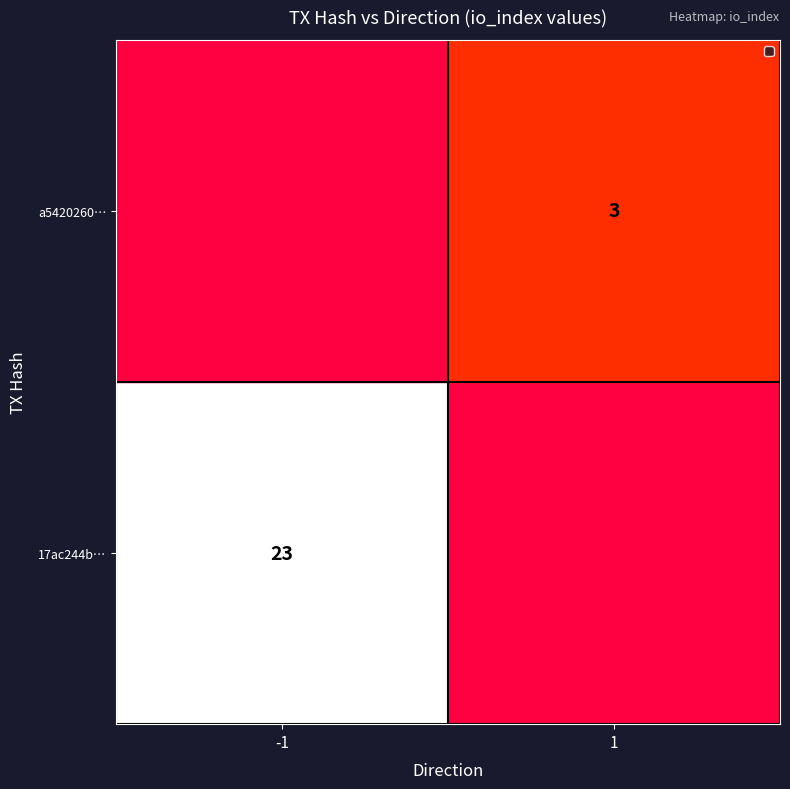

The value of 17ac244b… at -1 is 13. True or false?

False